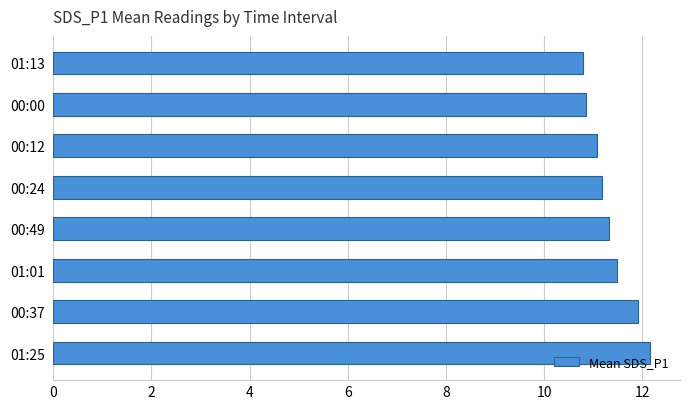

The value at 00:00 is 10.8. True or false?

True